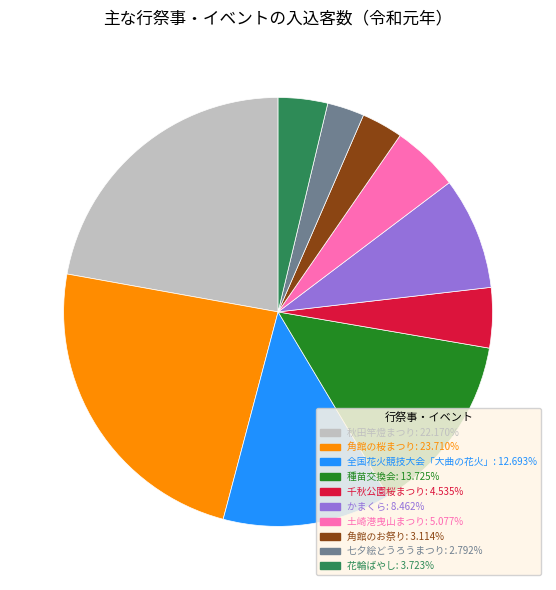

Which slice is the largest?

角館の桜まつり